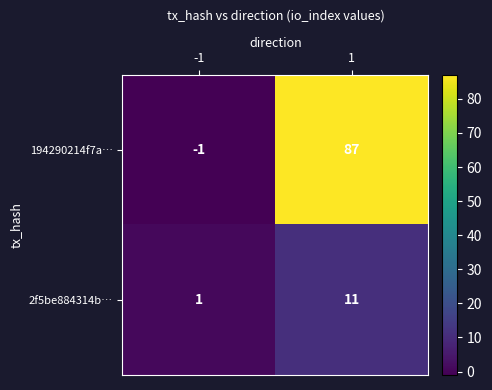

What is the approximate value of 2f5be884314b… at 1?

11